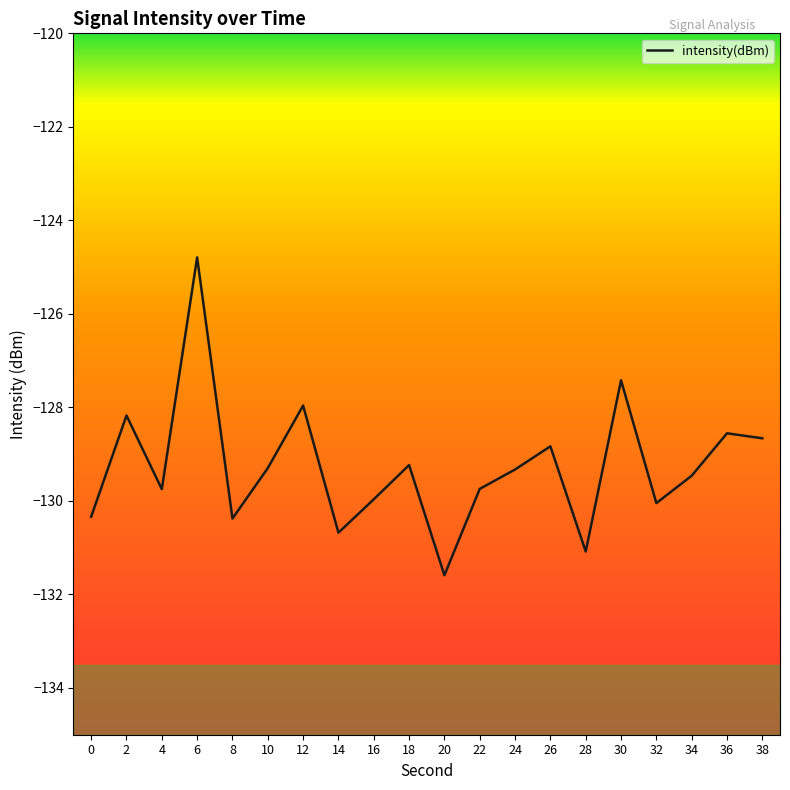

True or false: the data shows -129.3 at 10.

True